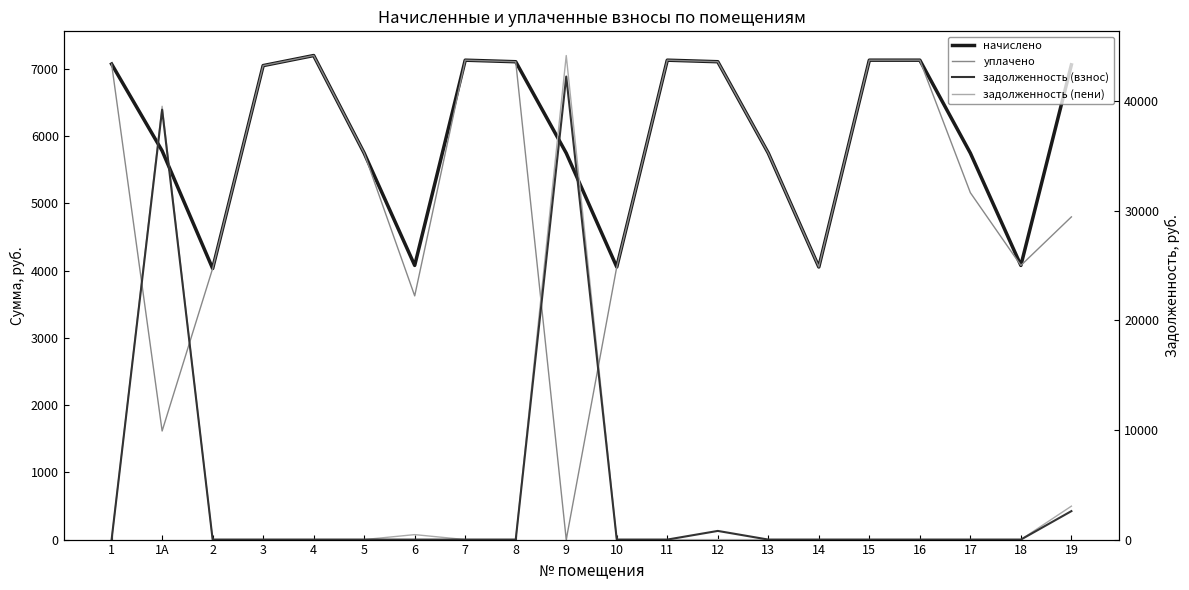

At which category is the sum across all series the highest?

9